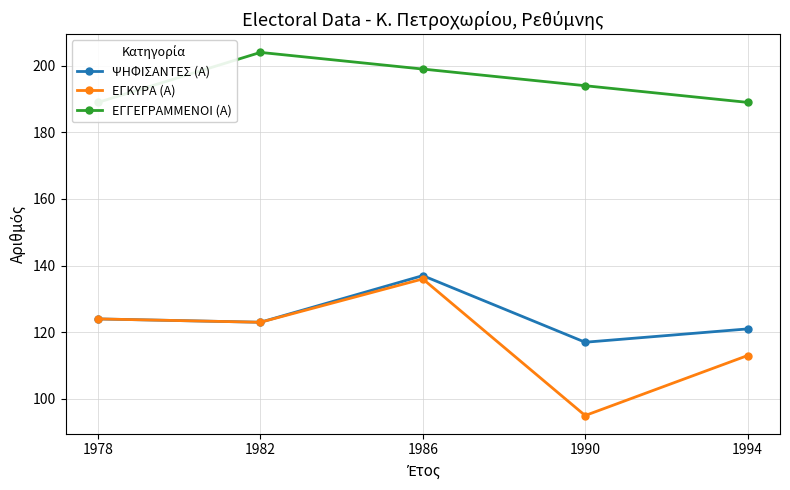

What is the difference between the ΕΓΚΥΡΑ (Α) values at 1978 and 1982?

1